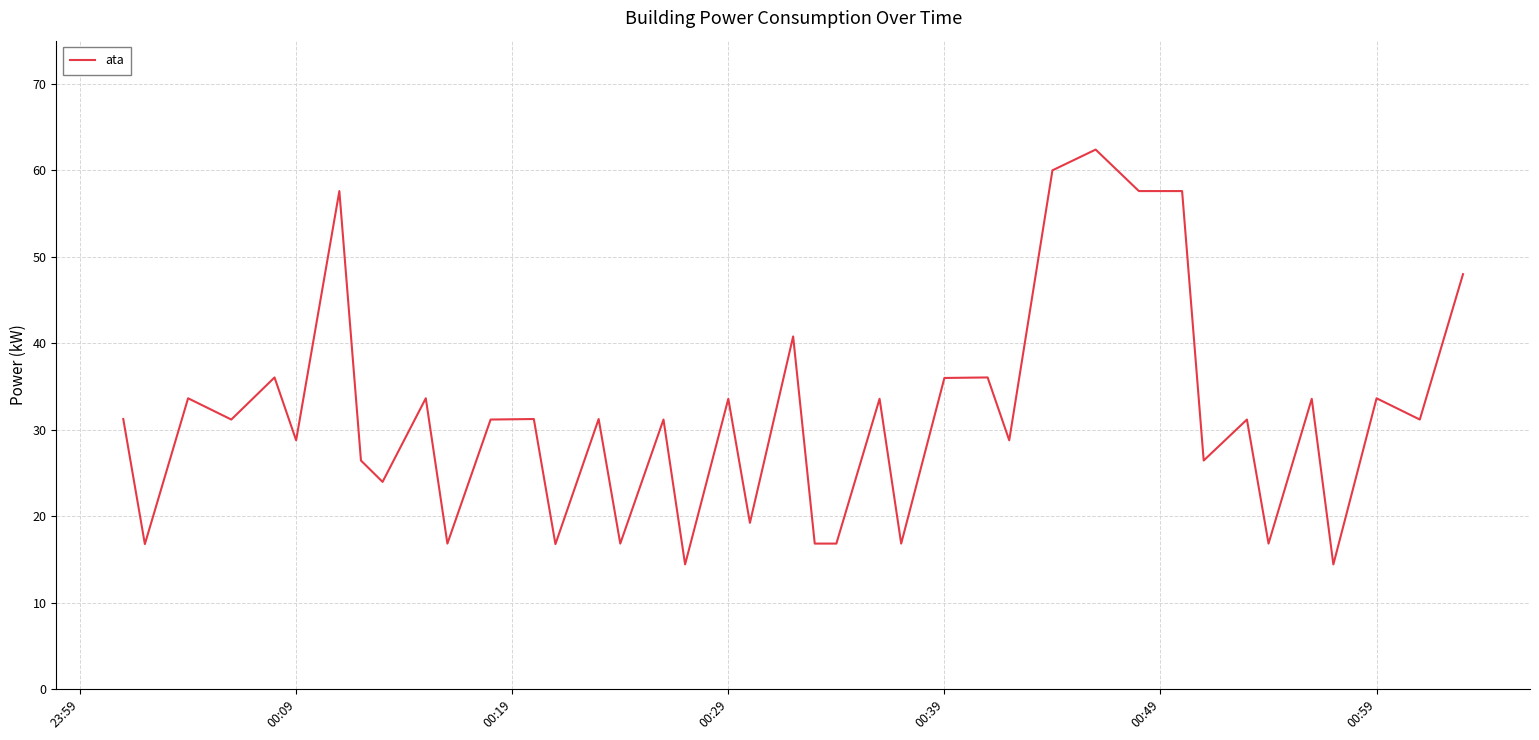

What is the difference between the maximum and minimum values?

48.0